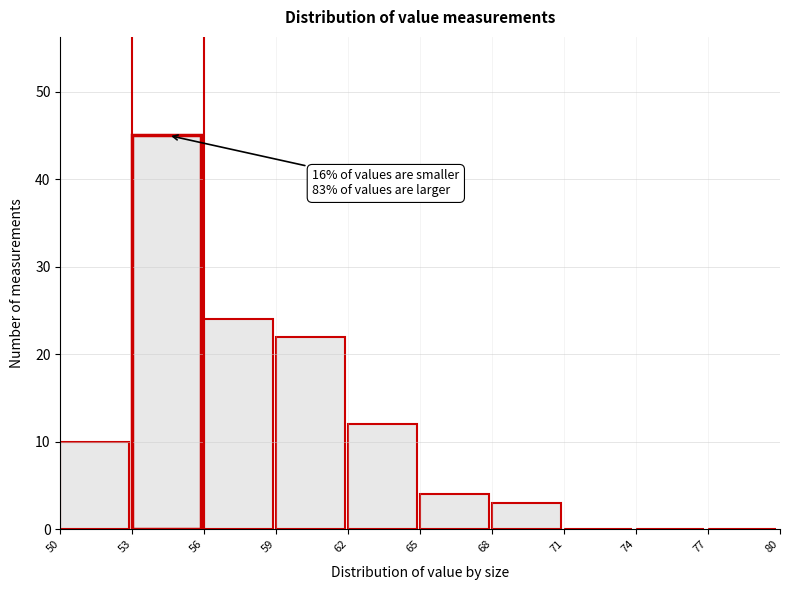

Over which range of the x-axis is the bar tallest?

53 to 56